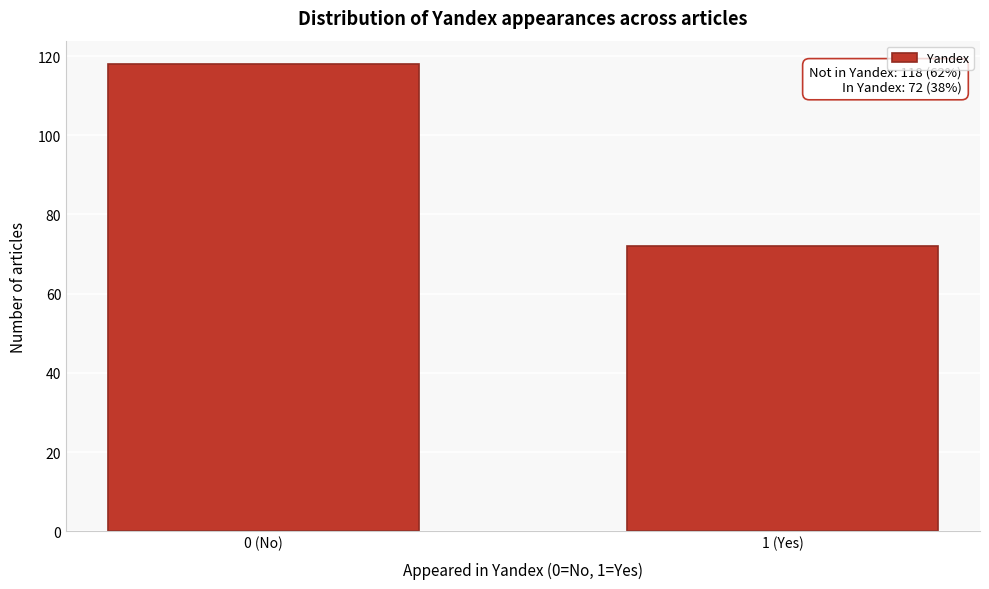

Reading left to right, list all the values displayed in this chart.

0 (No)=118	1 (Yes)=72